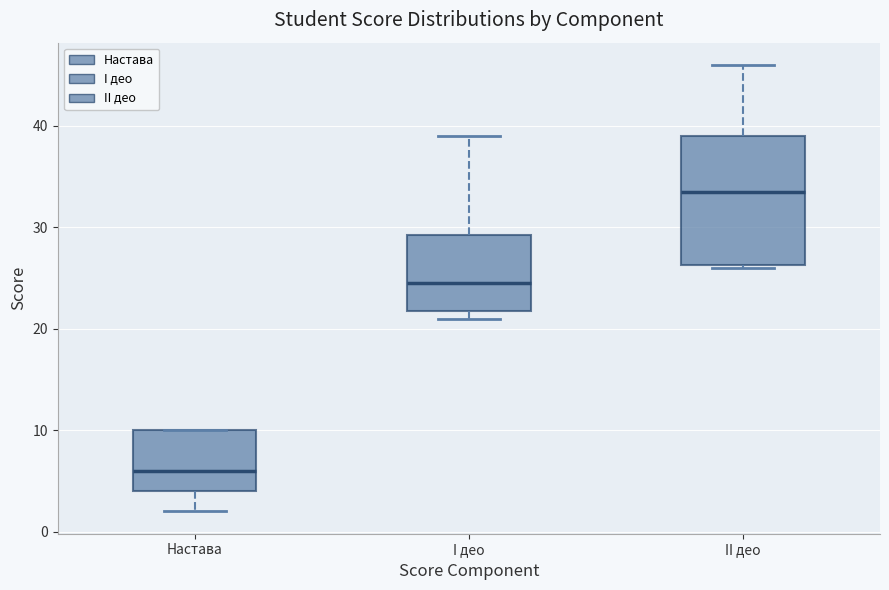

Reading left to right, read every box against the y-axis: the position of its median line, the range the box covers, and the ends of its whiskers. The values are not printed on the chart, so give them approximately, as read against the axis.

Настава: median 6, box 4 to 10, whiskers 2 to 10
I део: median 25, box 22 to 29, whiskers 21 to 39
II део: median 34, box 26 to 39, whiskers 26 to 46